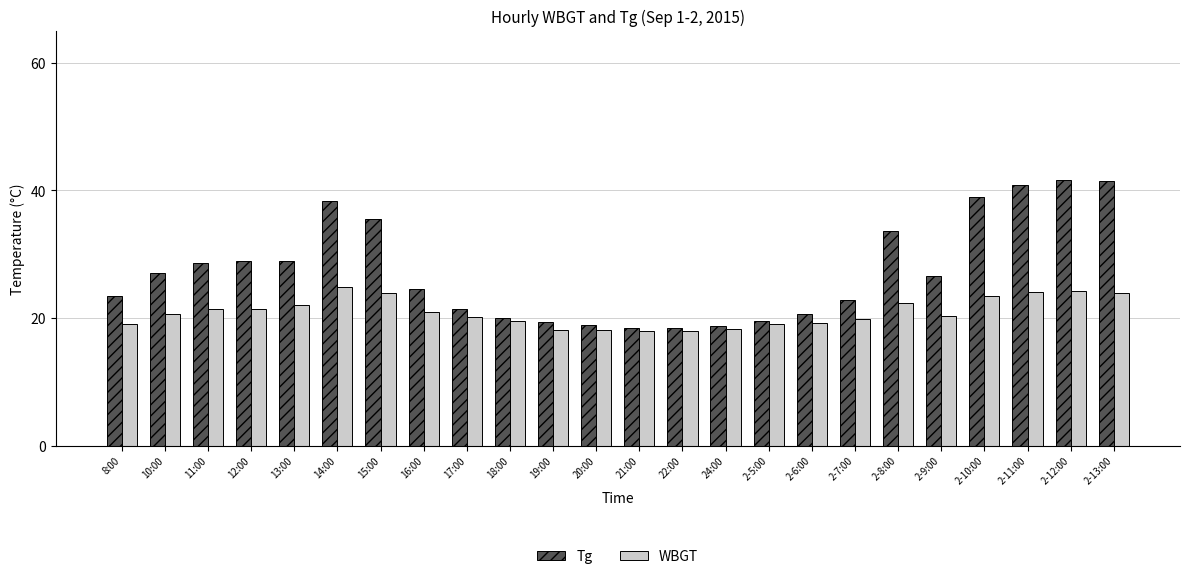

Is it true that Tg equals 12.6 at 2-9:00?

False